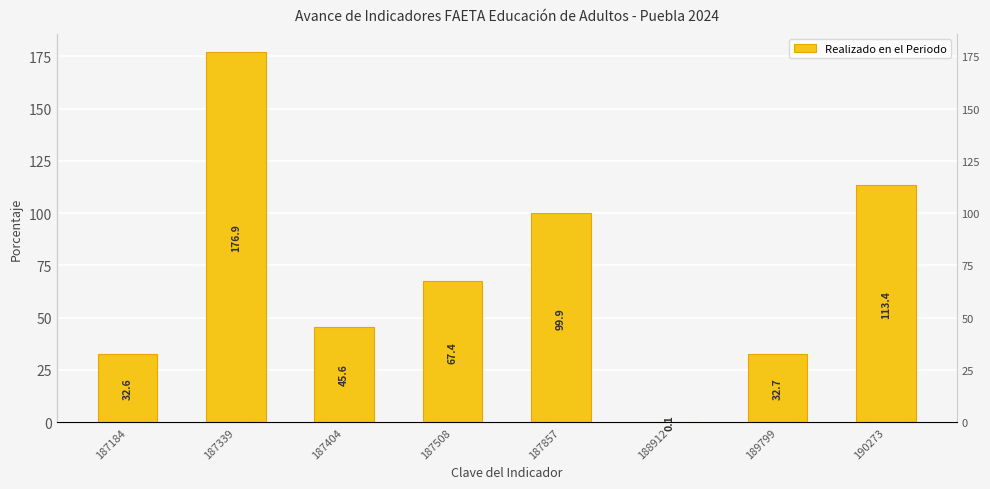

At which category does the chart reach its minimum across all series?

188912